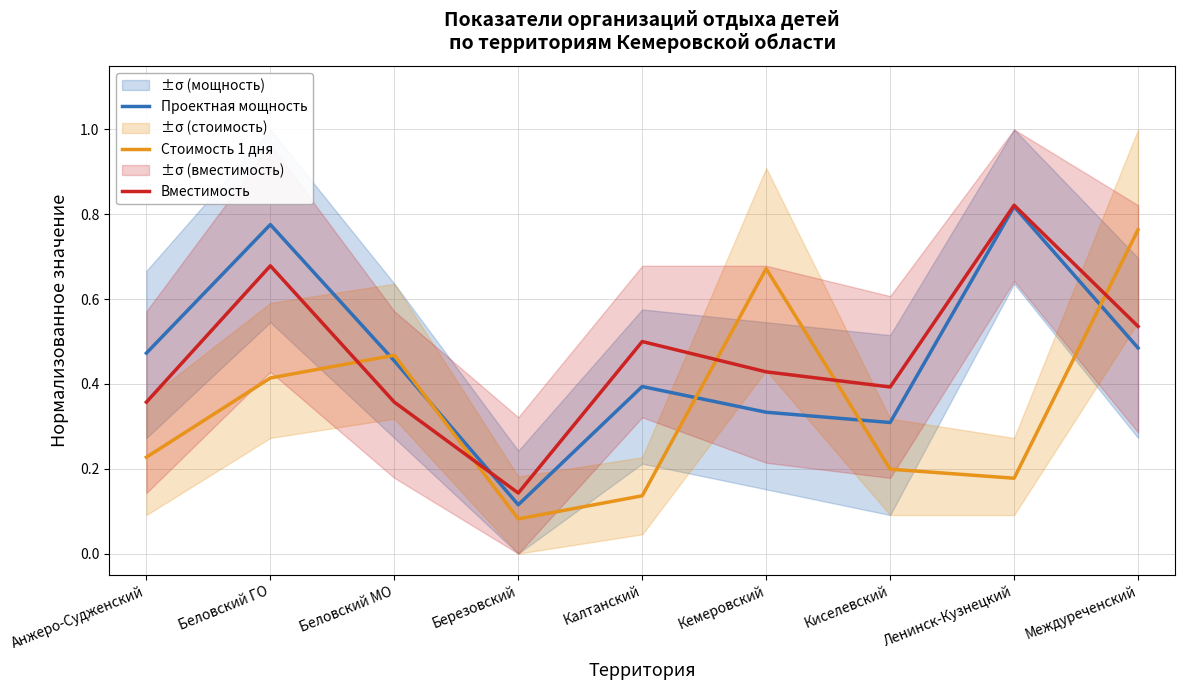

Reading left to right, list all the values displayed in this chart.

Проектная мощность: Анжеро-Судженский=0.5	Беловский ГО=0.8	Беловский МО=0.5	Березовский=0.1	Калтанский=0.4	Кемеровский=0.3	Киселевский=0.3	Ленинск-Кузнецкий=0.8	Междуреченский=0.5
Стоимость 1 дня: Анжеро-Судженский=0.2	Беловский ГО=0.4	Беловский МО=0.5	Березовский=0.1	Калтанский=0.1	Кемеровский=0.7	Киселевский=0.2	Ленинск-Кузнецкий=0.2	Междуреченский=0.8
Вместимость: Анжеро-Судженский=0.4	Беловский ГО=0.7	Беловский МО=0.4	Березовский=0.1	Калтанский=0.5	Кемеровский=0.4	Киселевский=0.4	Ленинск-Кузнецкий=0.8	Междуреченский=0.5